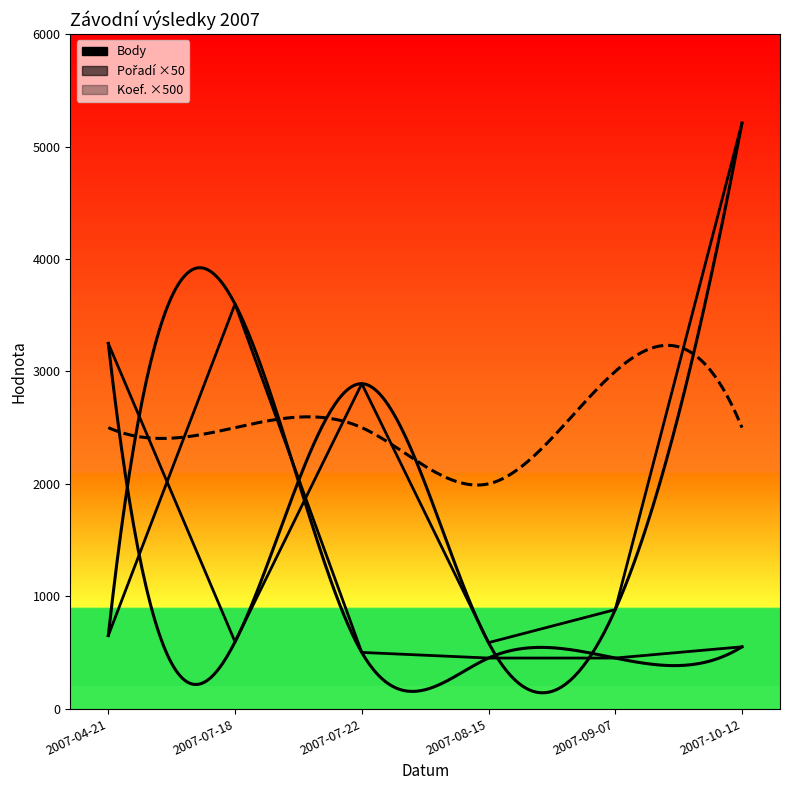

What is the spread (max minus min) of values at 2007-07-22?

2391